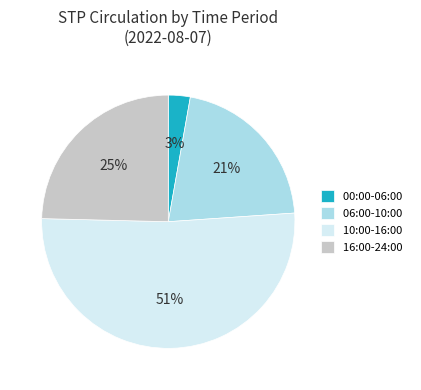

To the nearest percent, what is the average slice percentage?

25%